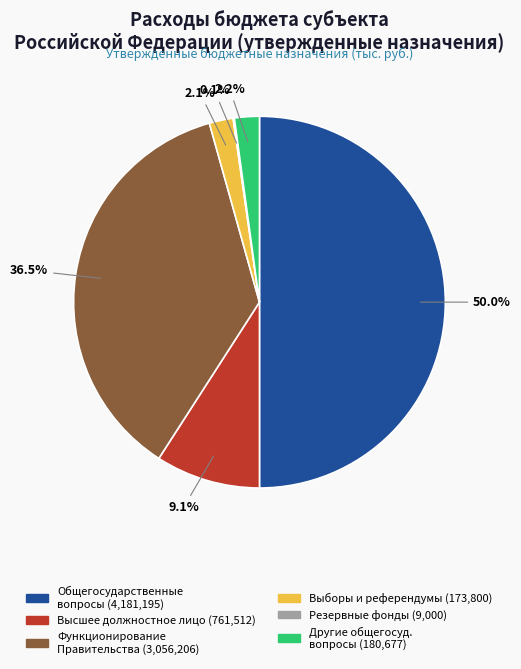

Which slice is the largest?

Общегосударственные вопросы